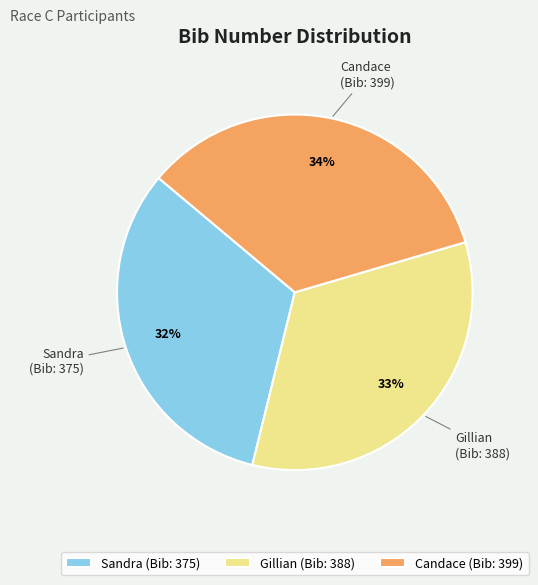

Is the sum of Candace and Gillian greater than half?

Yes